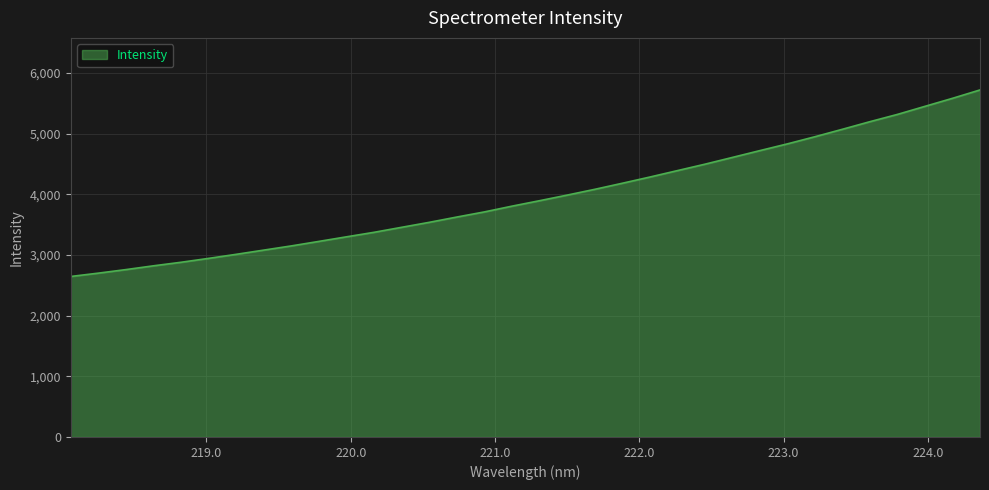

What is the minimum value shown in the chart?

2645.0